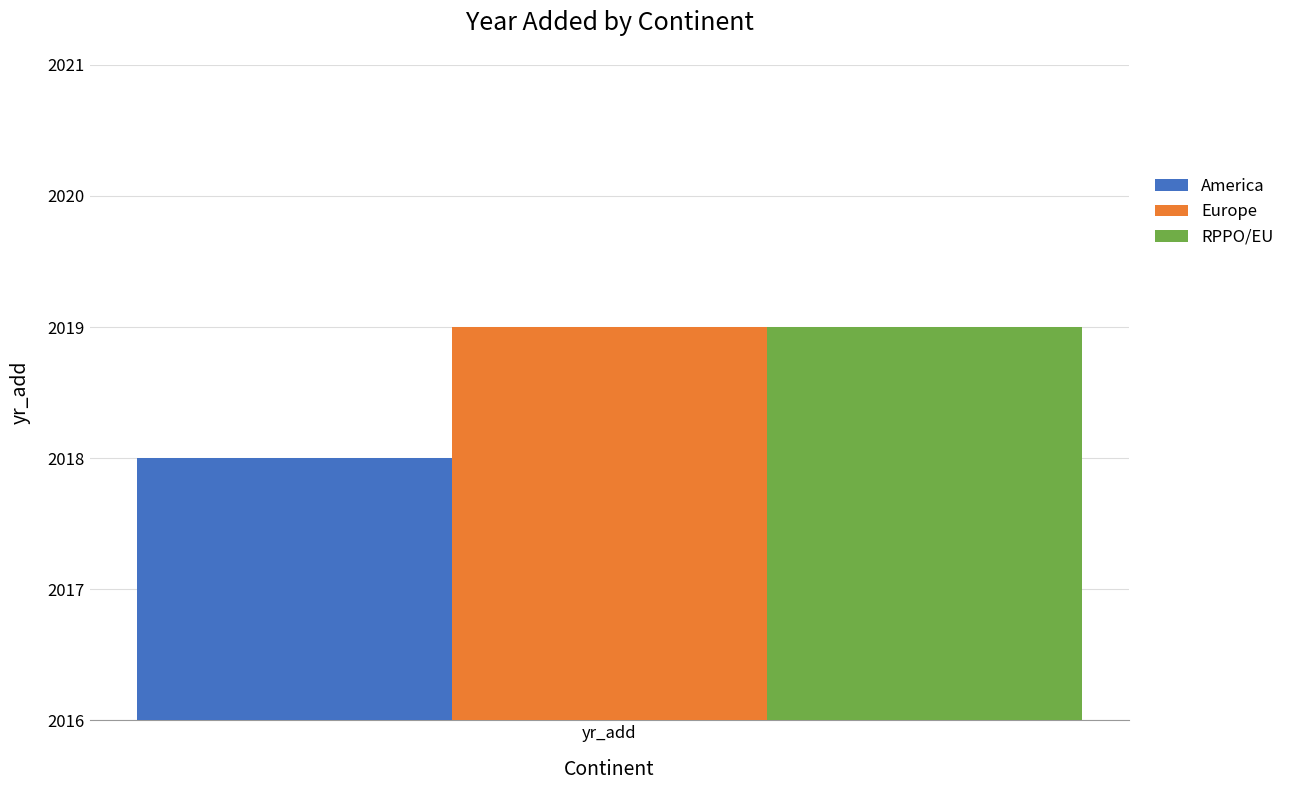

Which series has the widest spread of values?

America